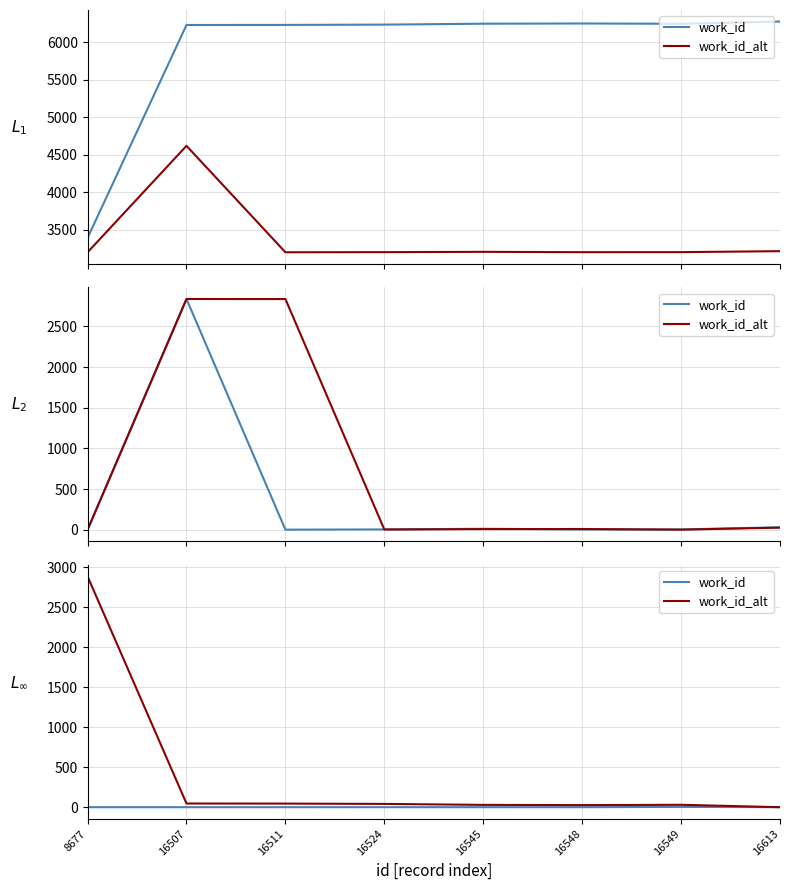

What are all the series names shown in the legend?

work_id, work_id_alt